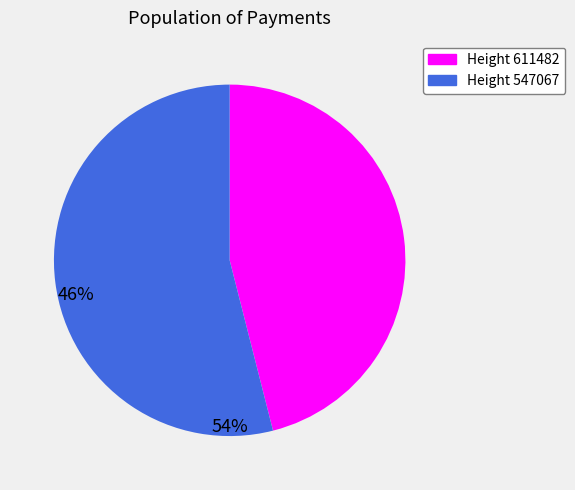

Is there any slice that represents more than half of the pie?

Yes